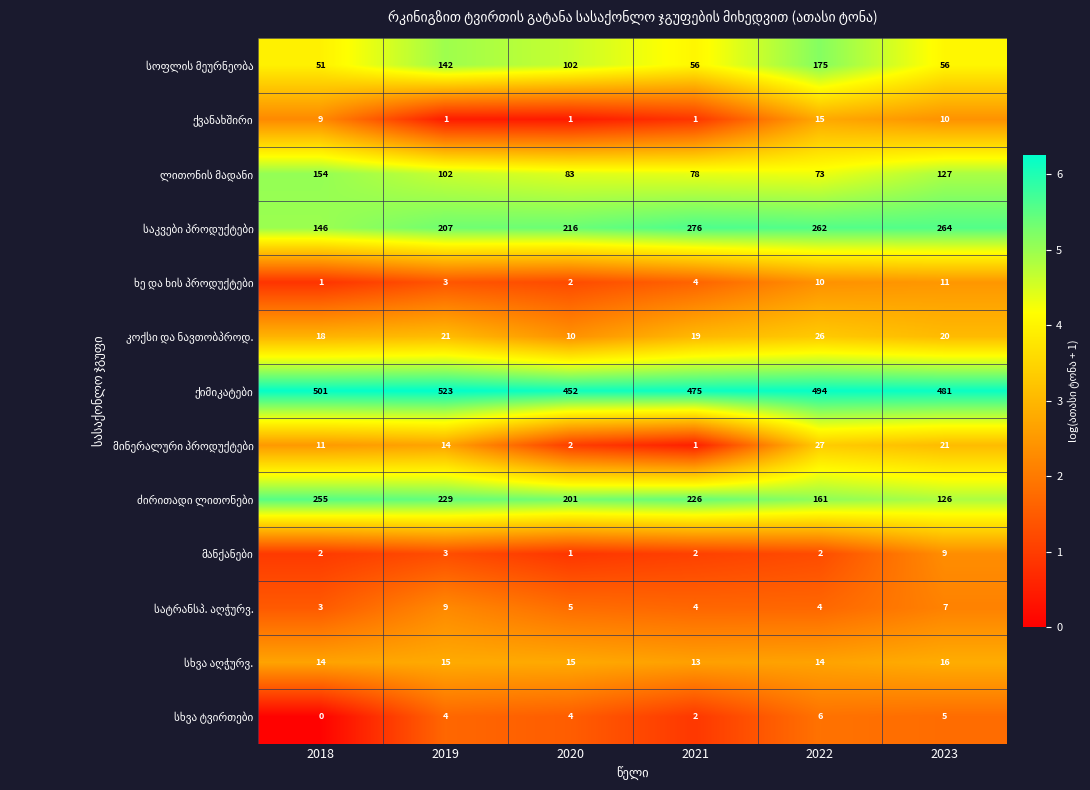

What is the greatest value displayed?

523